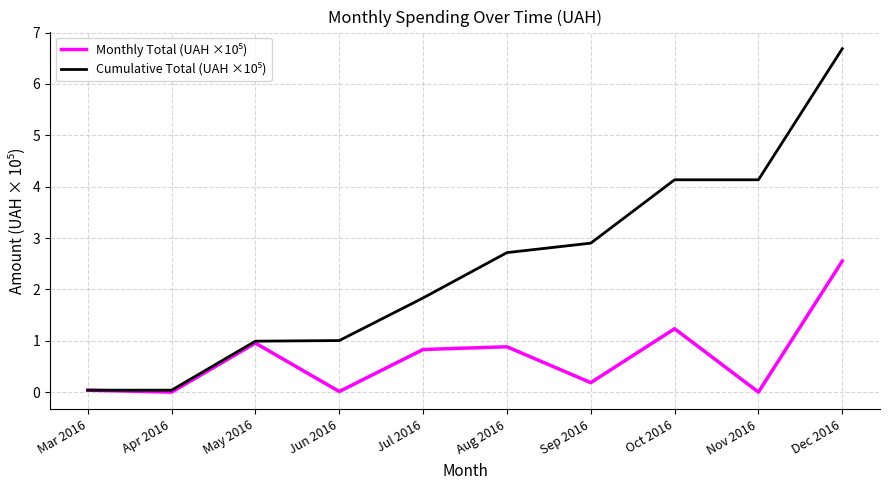

What position from the right is Nov 2016?

2